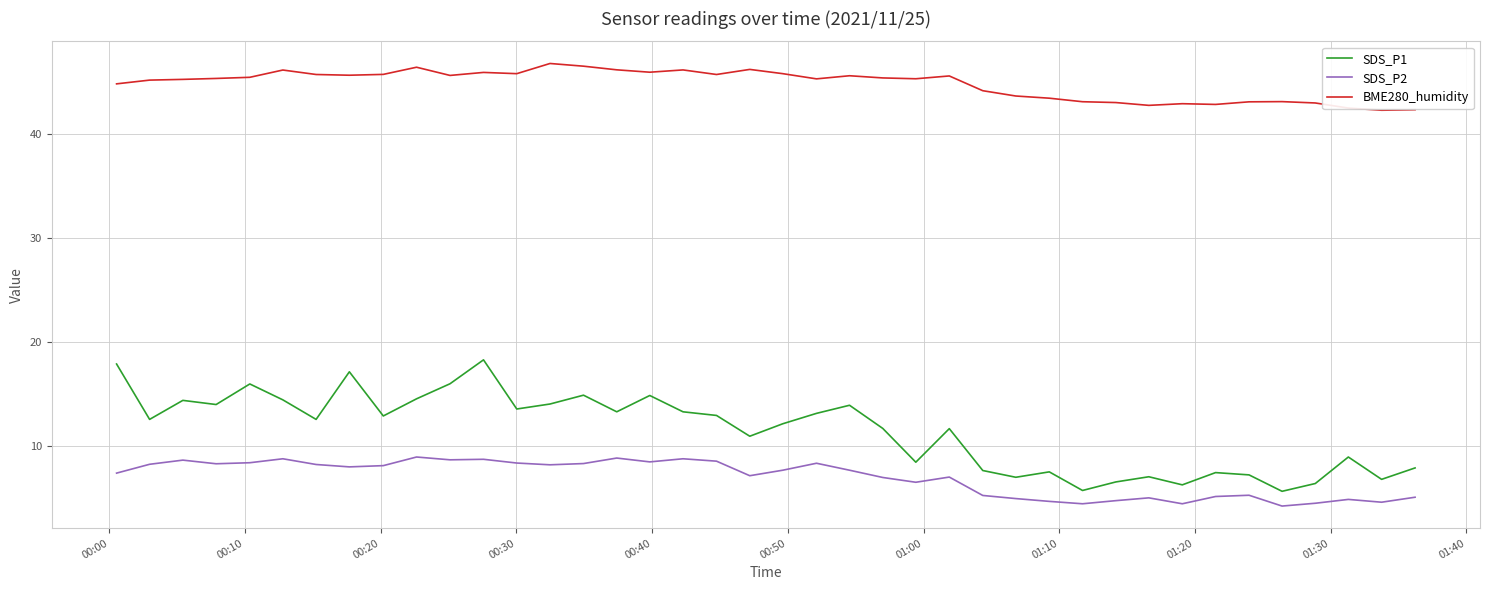

True or false: SDS_P2 and SDS_P1 intersect in this chart.

False